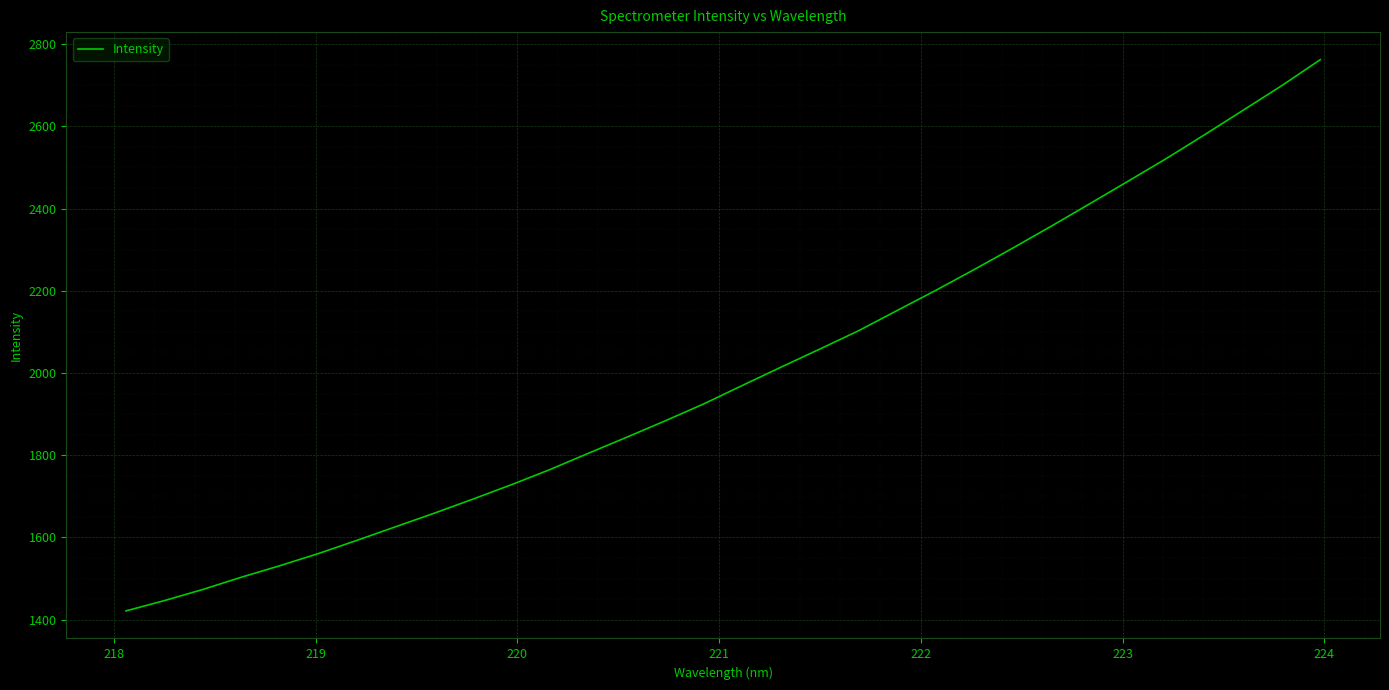

What is the maximum value shown in the chart?

2762.2